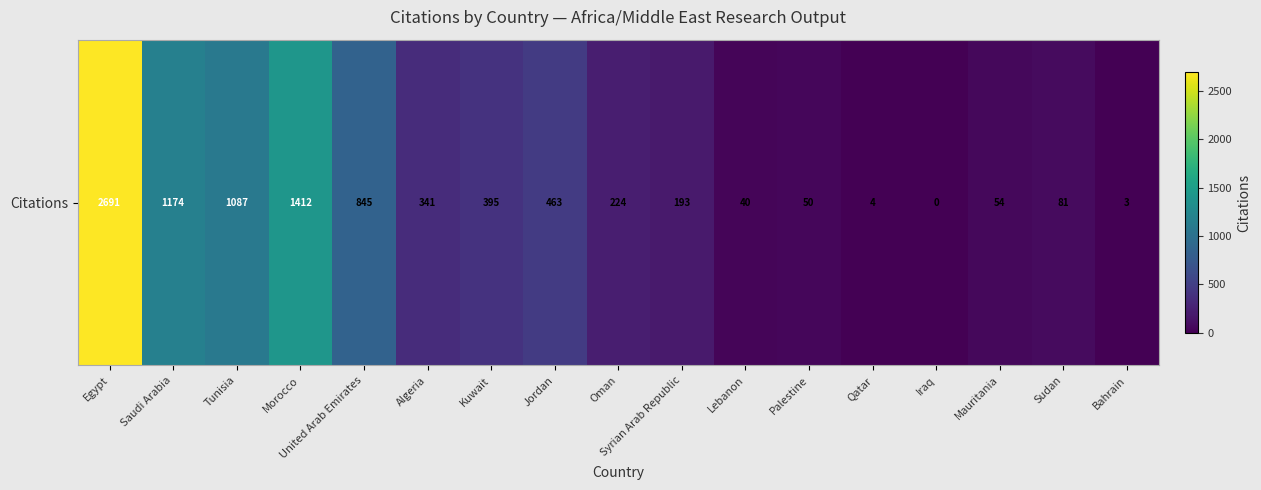

List the labels in order of value, largest first.

Egypt, Morocco, Saudi Arabia, Tunisia, United Arab Emirates, Jordan, Kuwait, Algeria, Oman, Syrian Arab Republic, Sudan, Mauritania, Palestine, Lebanon, Qatar, Bahrain, Iraq